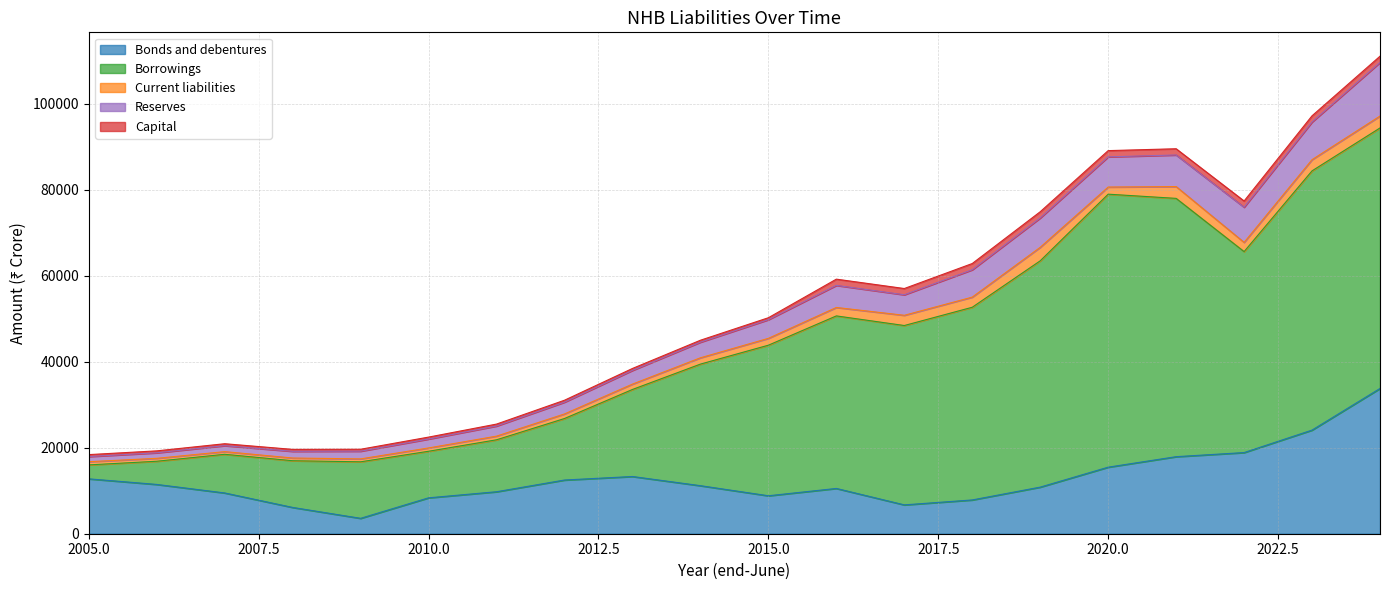

Does the chart have visible grid lines?

Yes